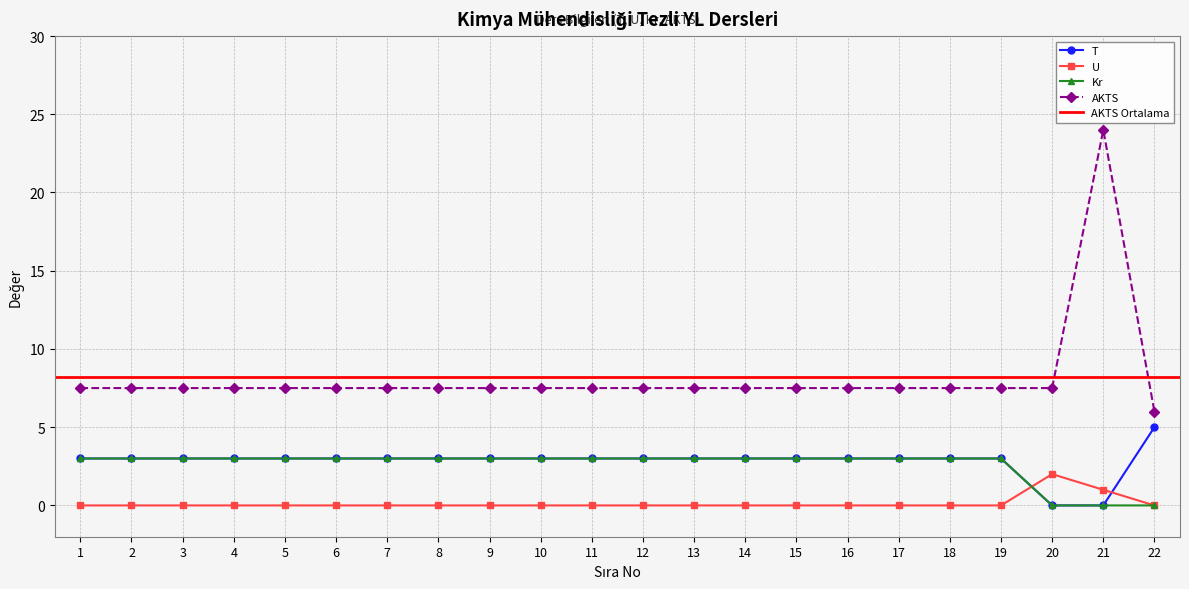

How many data points in Kr are less than 3?

3